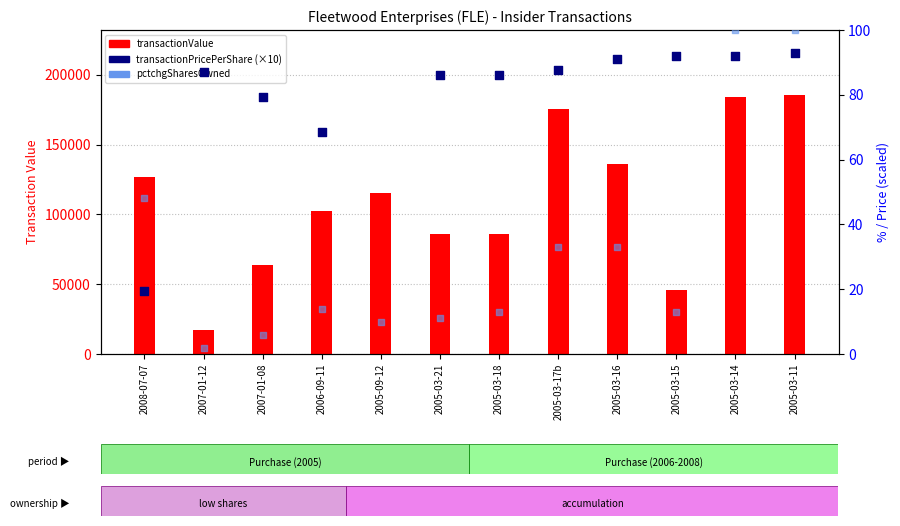

At which category is the sum across all series the highest?

2005-03-11